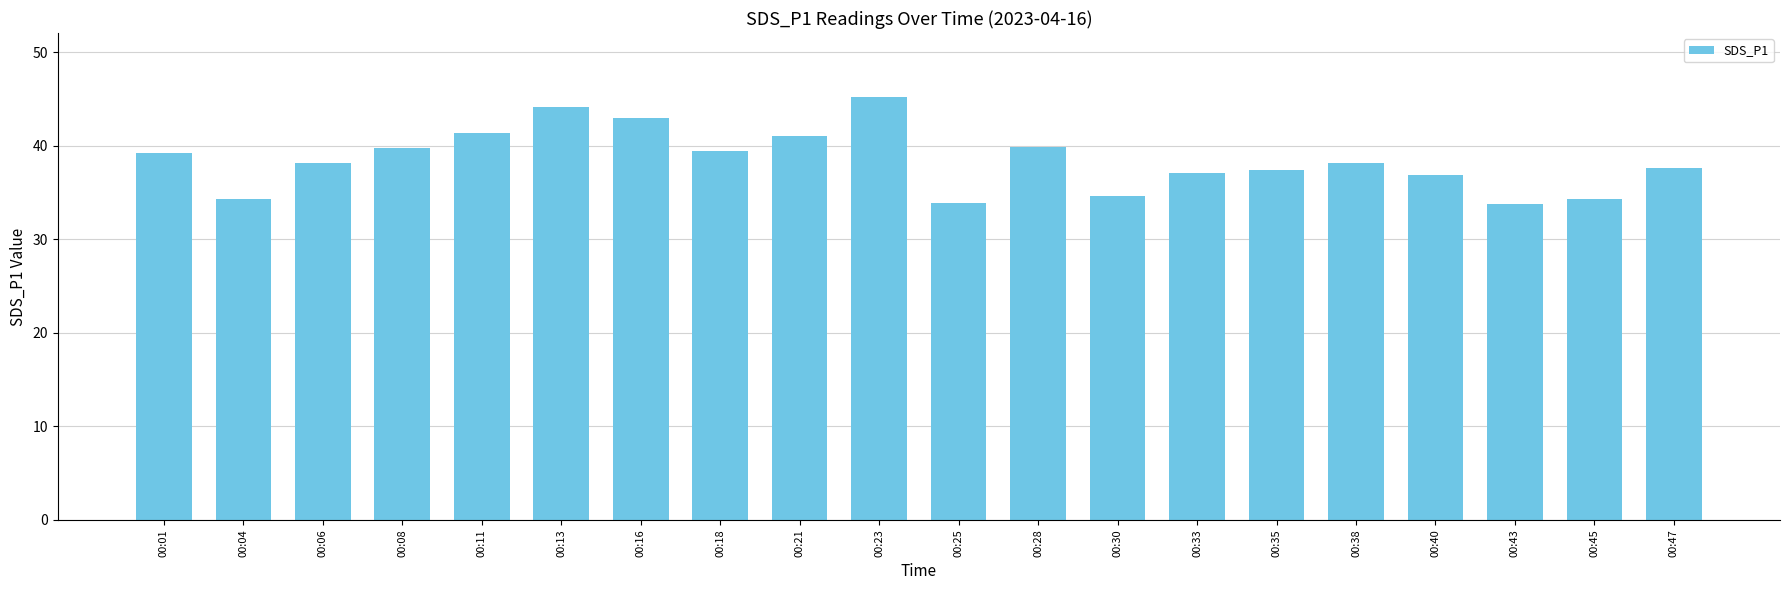

How many data points does each series have?

20